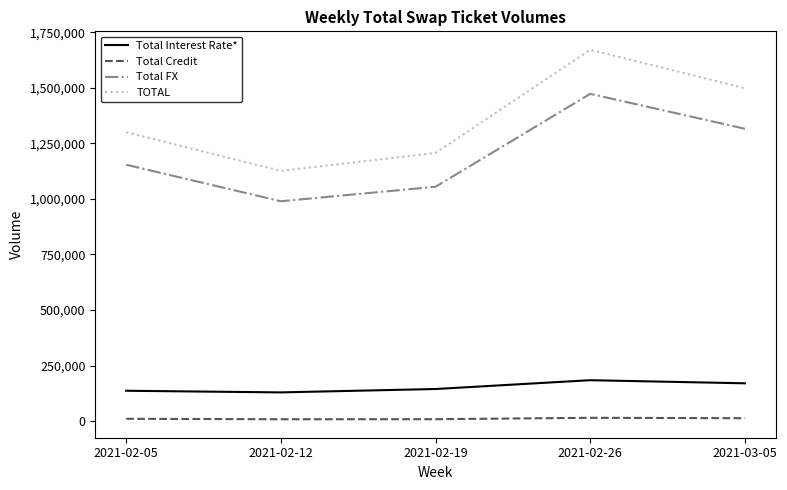

Does the chart have visible grid lines?

No